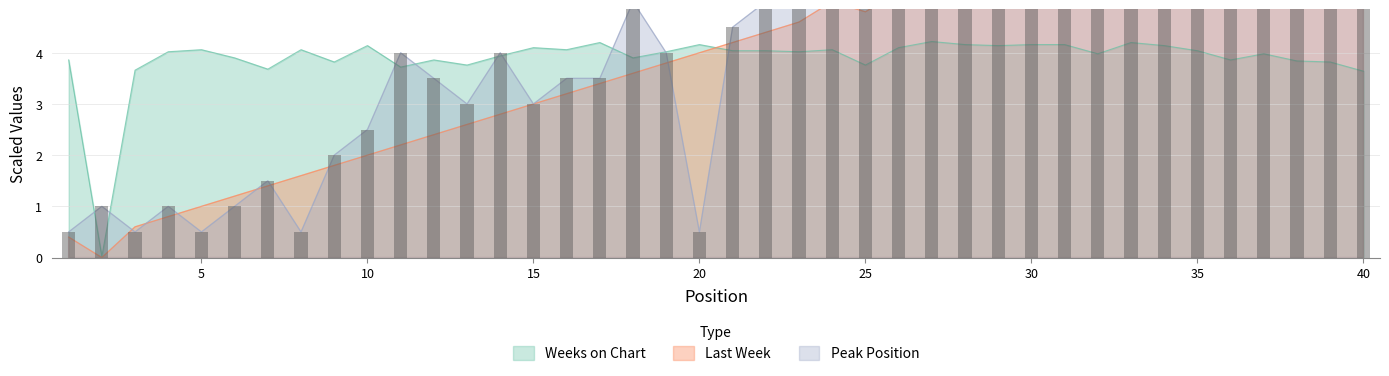

Reading right to left, list all the values displayed in this chart.

Last Week: 40=8.2	39=8.0	38=7.6	37=7.8	36=7.4	35=7.2	34=7.0	33=6.8	32=6.4	31=6.2	30=6.0	29=5.8	28=5.6	27=5.4	26=5.2	25=4.8	24=5.0	23=4.6	22=4.4	21=4.2	20=4.0	19=3.8	18=3.6	17=3.4	16=3.2	15=3.0	14=2.8	13=2.6	12=2.4	11=2.2	10=2.0	9=1.8	8=1.6	7=1.4	6=1.2	5=1.0	4=0.8	3=0.6	2=0.0	1=0.4
Peak Position: 40=5.5	39=15.5	38=12.0	37=13.0	36=13.5	35=11.0	34=11.5	33=10.5	32=11.0	31=10.0	30=9.5	29=9.0	28=7.5	27=7.0	26=8.0	25=8.0	24=5.5	23=7.0	22=5.0	21=4.5	20=0.5	19=4.0	18=5.0	17=3.5	16=3.5	15=3.0	14=4.0	13=3.0	12=3.5	11=4.0	10=2.5	9=2.0	8=0.5	7=1.5	6=1.0	5=0.5	4=1.0	3=0.5	2=1.0	1=0.5
Weeks on Chart: 40=3.6	39=3.8	38=3.8	37=4.0	36=3.9	35=4.0	34=4.1	33=4.2	32=4.0	31=4.2	30=4.2	29=4.1	28=4.2	27=4.2	26=4.1	25=3.8	24=4.1	23=4.0	22=4.0	21=4.0	20=4.2	19=4.0	18=3.9	17=4.2	16=4.1	15=4.1	14=3.9	13=3.8	12=3.9	11=3.7	10=4.1	9=3.8	8=4.1	7=3.7	6=3.9	5=4.1	4=4.0	3=3.7	2=0.0	1=3.9